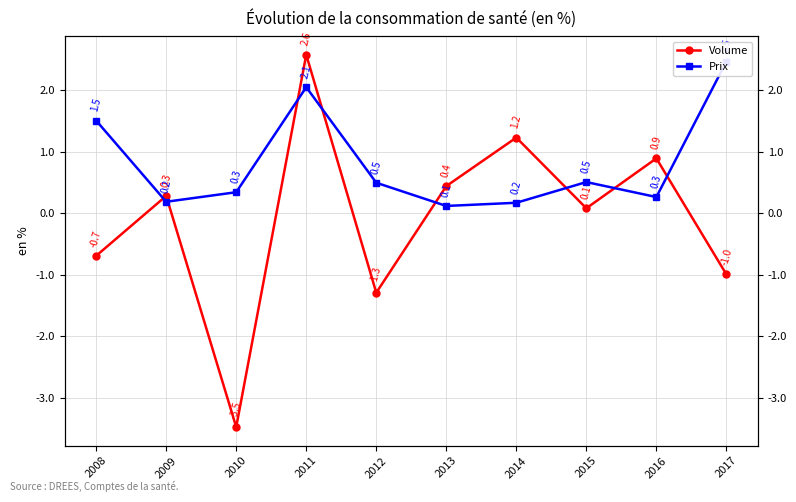

Which series has the largest total across all categories?

Prix